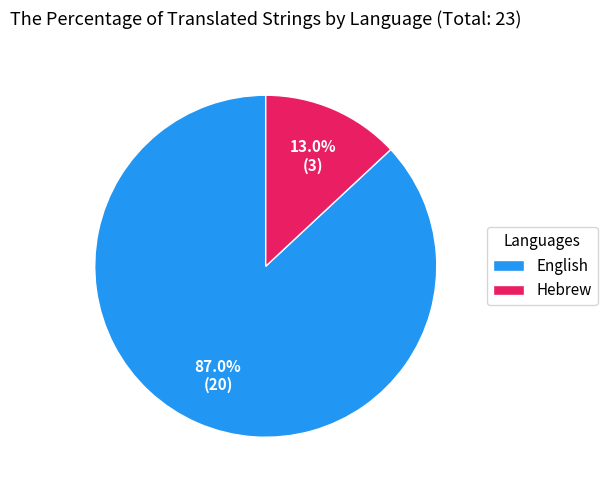

Which slice is the largest?

English